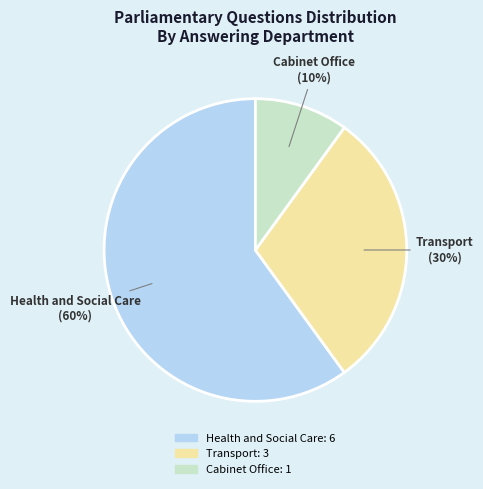

Is there a majority slice in this chart?

Yes